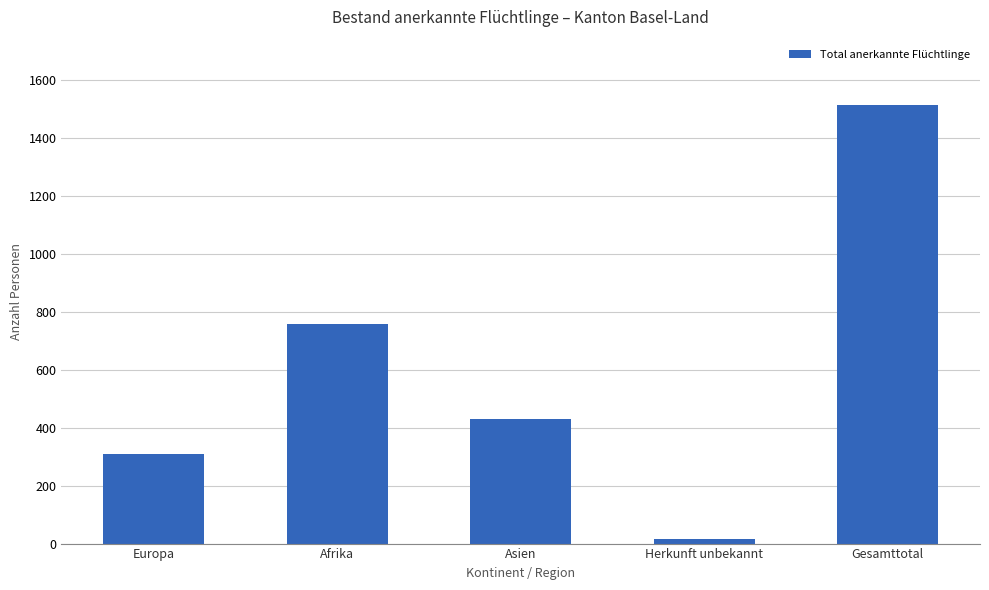

Is it true that the value at Asien is 577?

False